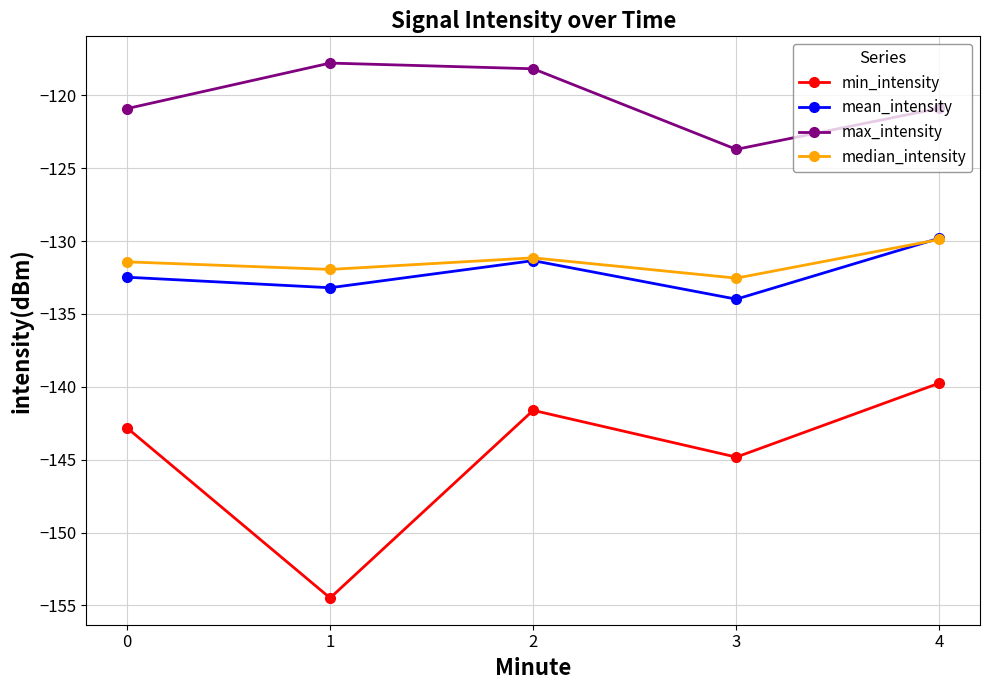

What are all the series names shown in the legend?

min_intensity, mean_intensity, max_intensity, median_intensity